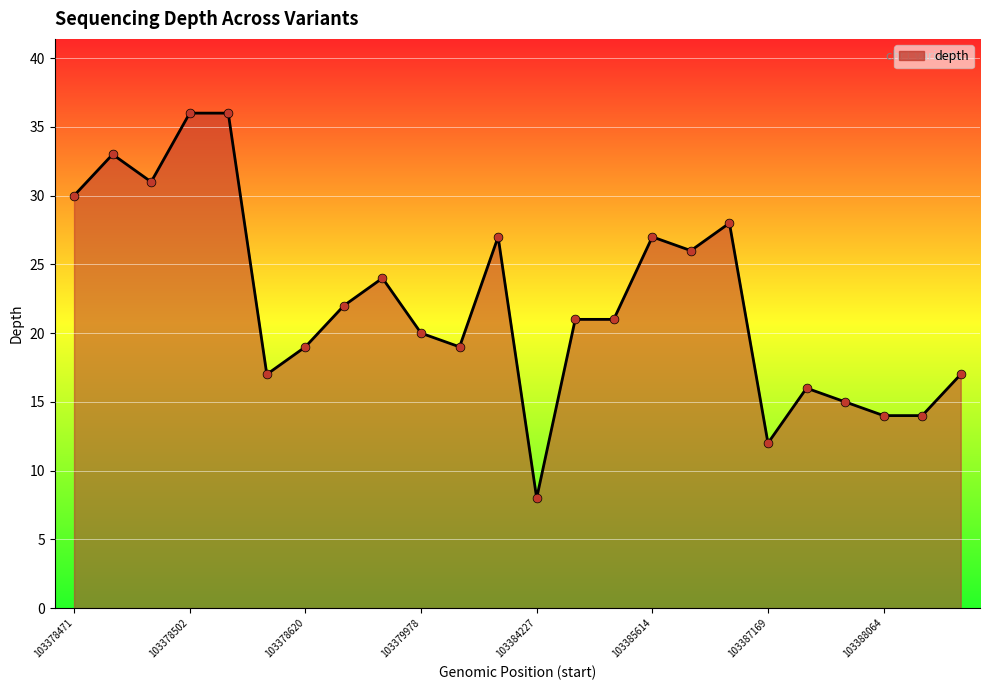

What is the smallest value displayed?

8